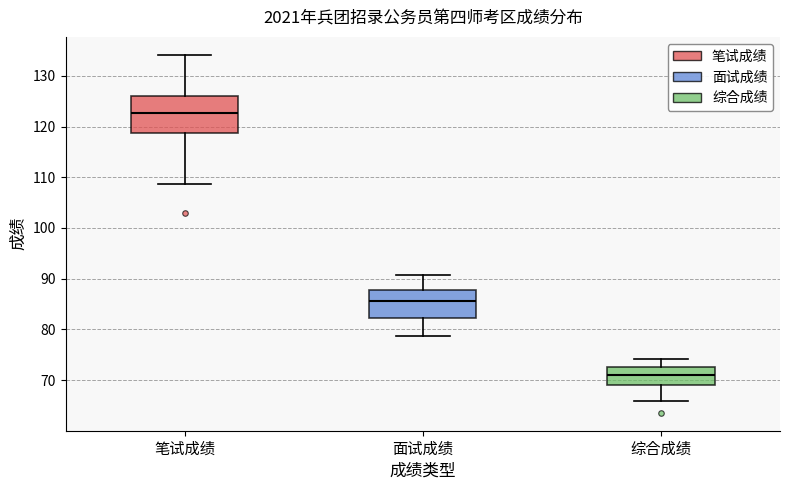

Where does the median line of the box for 笔试成绩 sit on the y-axis? The values are not printed on the chart, so give them approximately, as read against the axis.

123